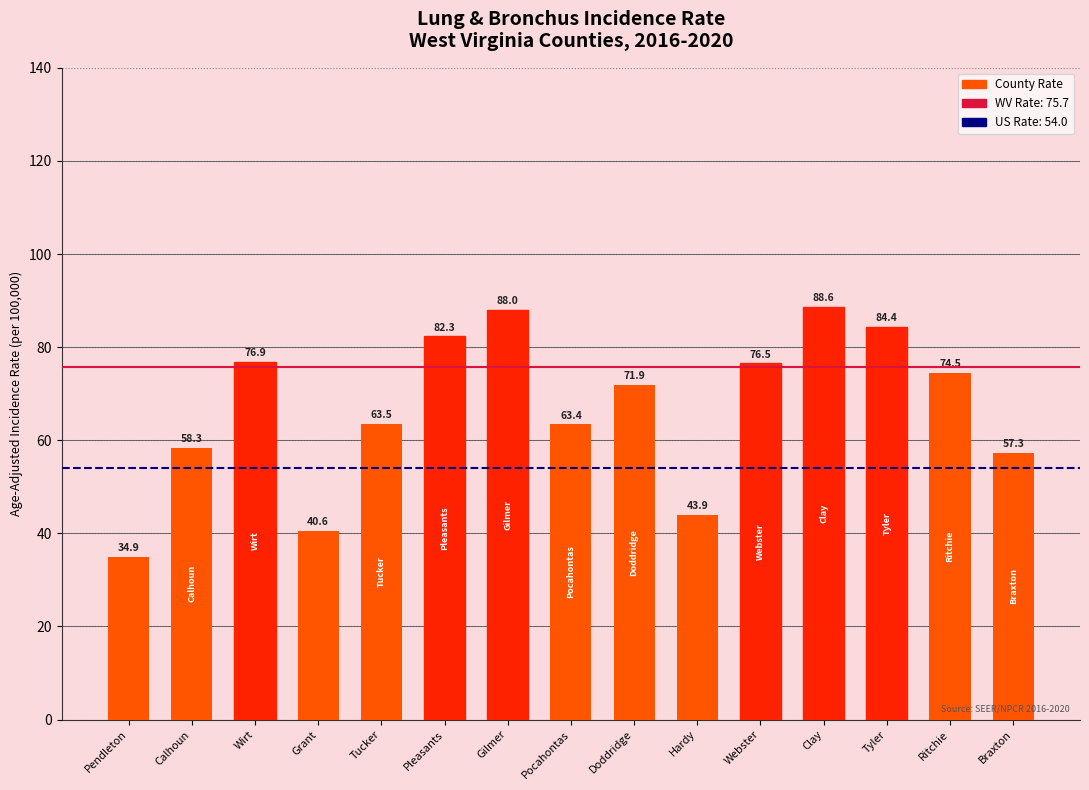

At which category does the chart reach its minimum across all series?

Pendleton